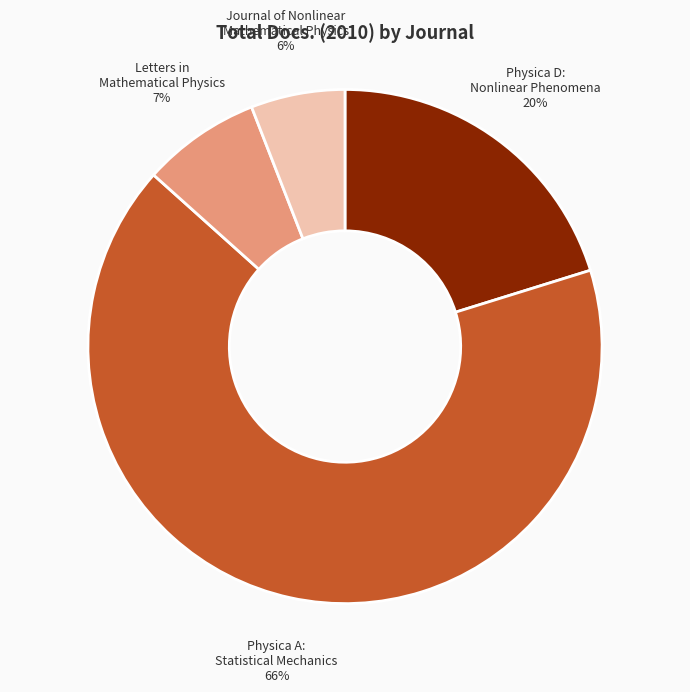

True or false: Letters in Mathematical Physics accounts for 2% of the total.

False